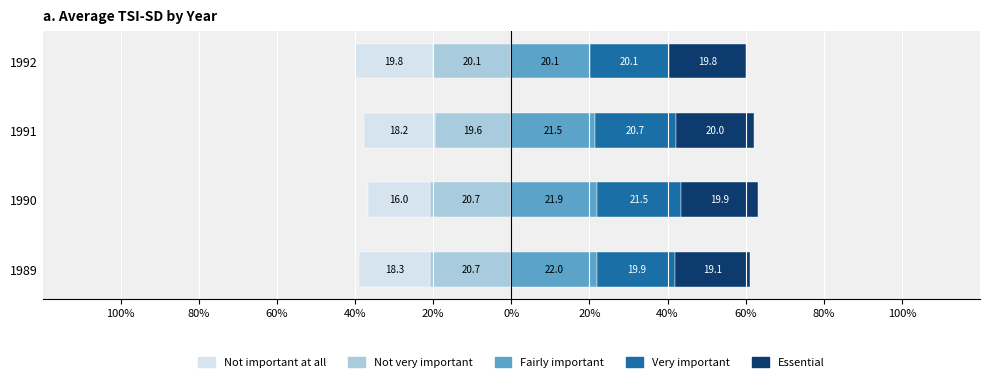

Reading right to left, transcribe all the data shown in this chart.

Not very important: -20.1	-19.6	-20.7	-20.7
Not important at all: -19.8	-18.2	-16.0	-18.3
Fairly important: 20.1	21.5	21.9	22.0
Very important: 20.1	20.7	21.5	19.9
Essential: 19.8	20.0	19.9	19.1